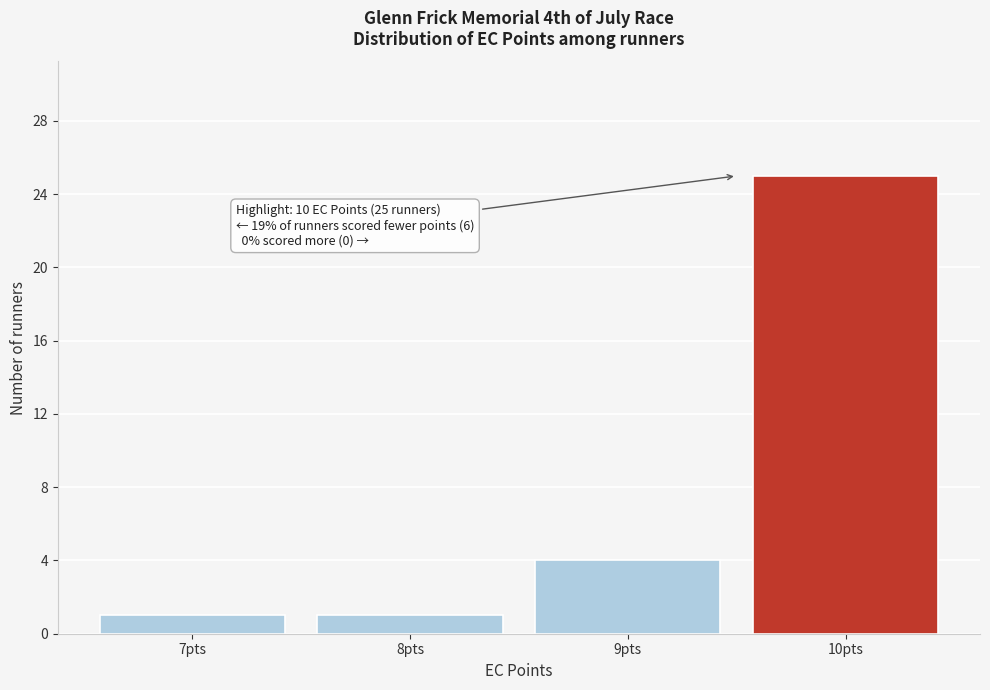

Over which range of the x-axis is the bar tallest?

9.5 to 10.5